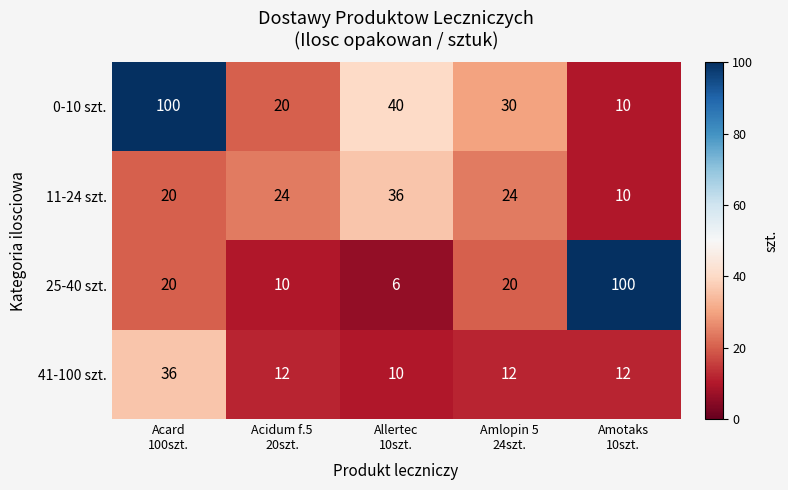

List the series in order of their overall mean, lowest first.

41-100 szt., 11-24 szt., 25-40 szt., 0-10 szt.